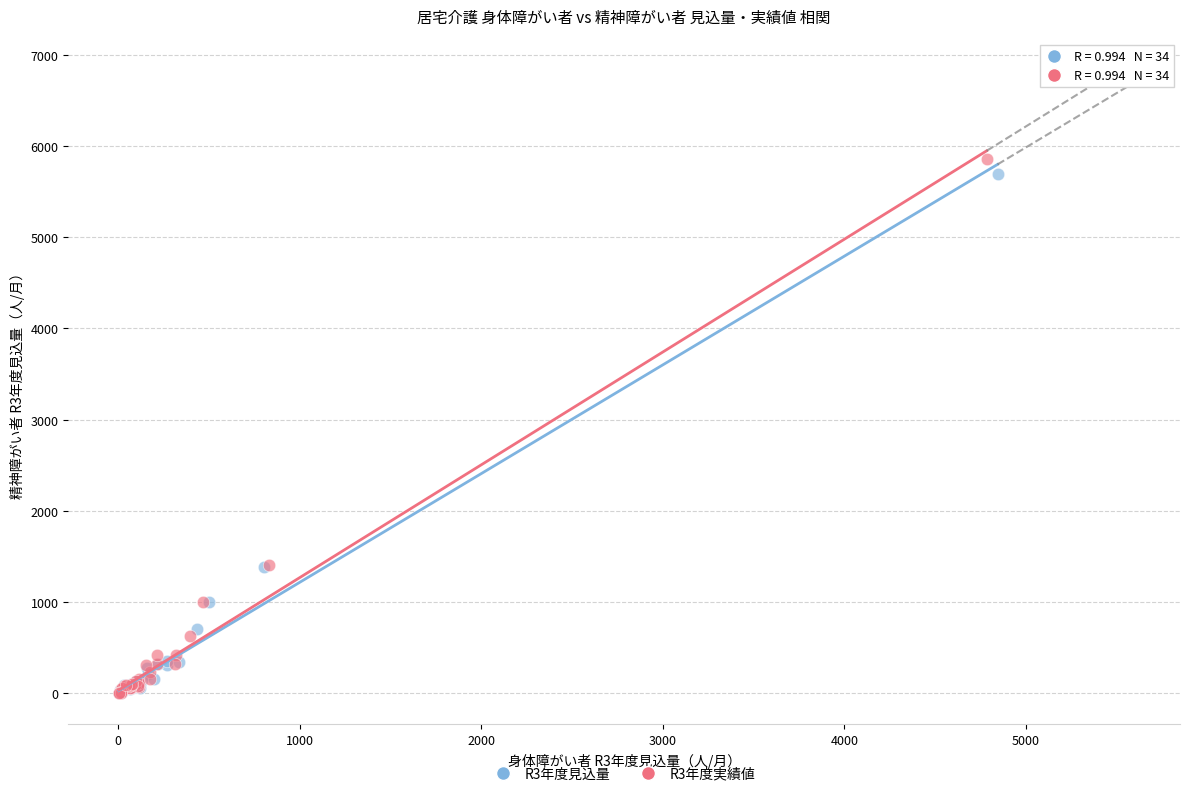

Which series has the widest spread of Y values?

R3年度実績値